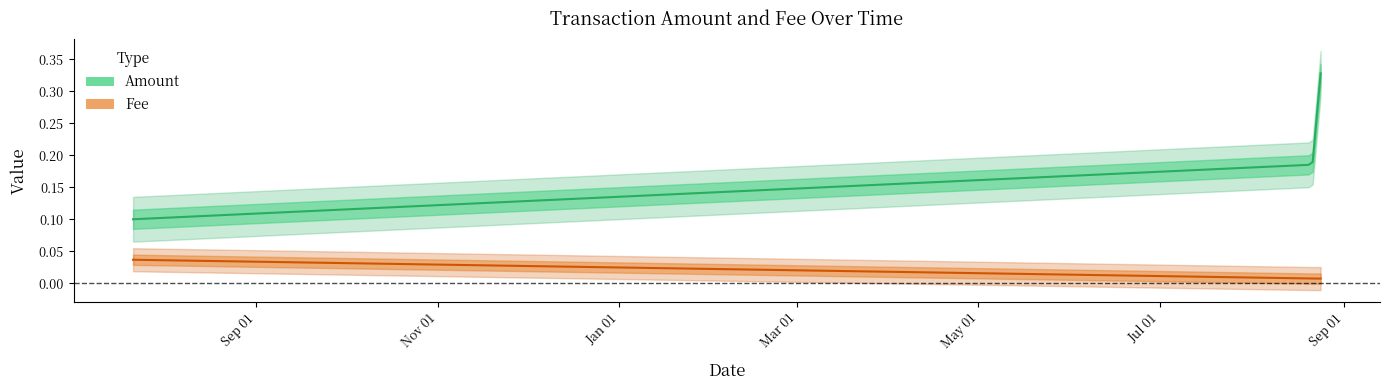

Where is Amount nearest to the value 0?

2019-07-21 11:23:33